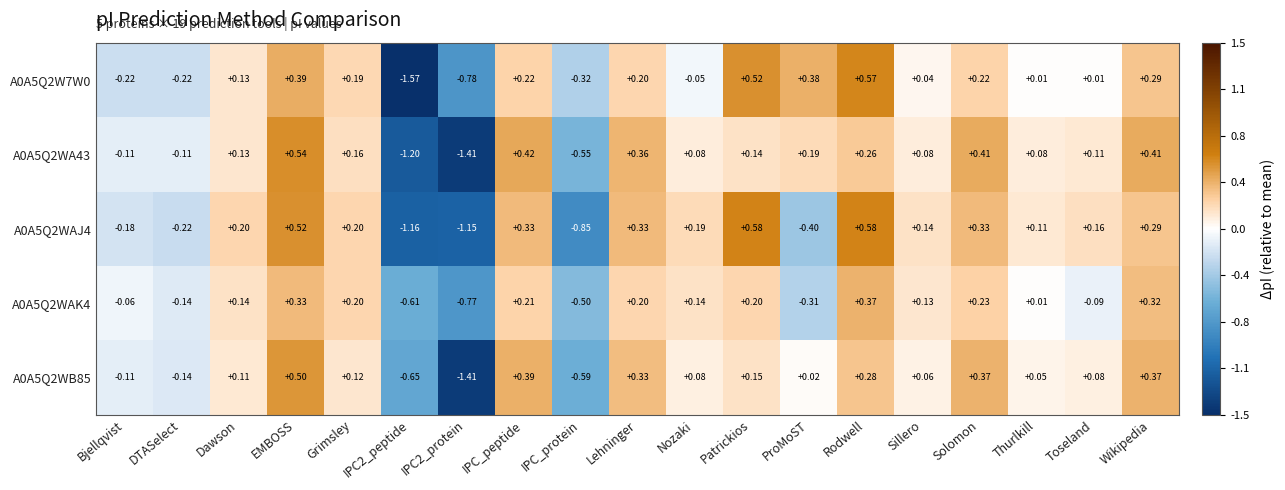

What is the spread (max minus min) of values at IPC2_peptide?

1.0